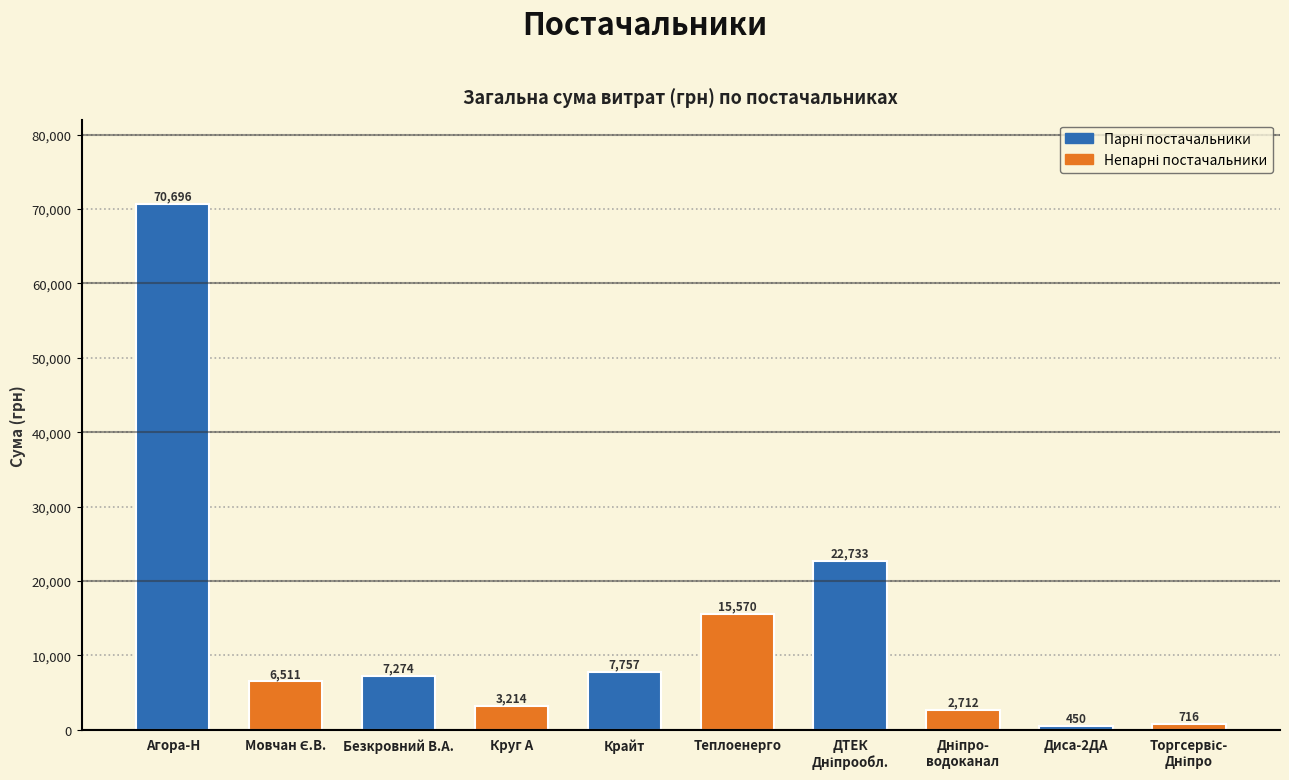

What is the label of the 6th bar from the left?

Теплоенерго